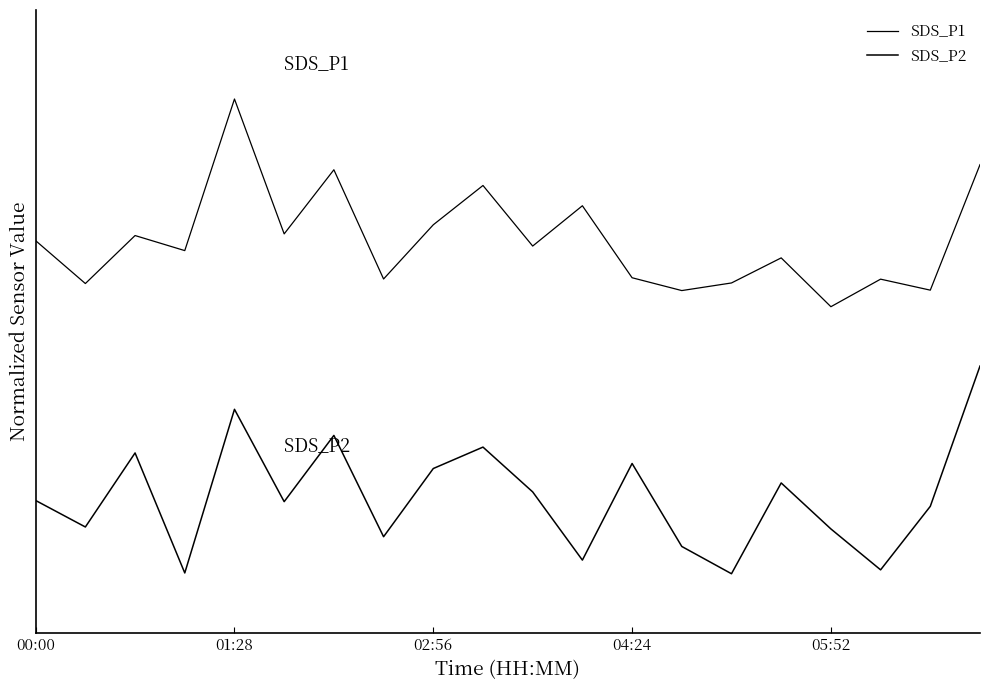

Does the chart have visible grid lines?

No